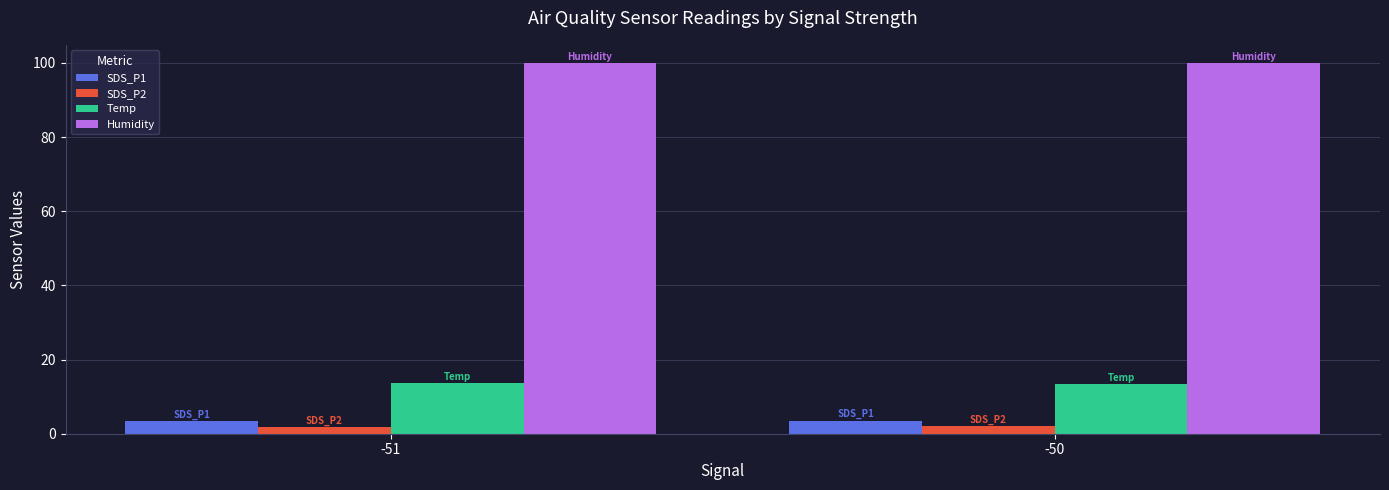

What are all the series names shown in the legend?

SDS_P1, SDS_P2, Temp, Humidity